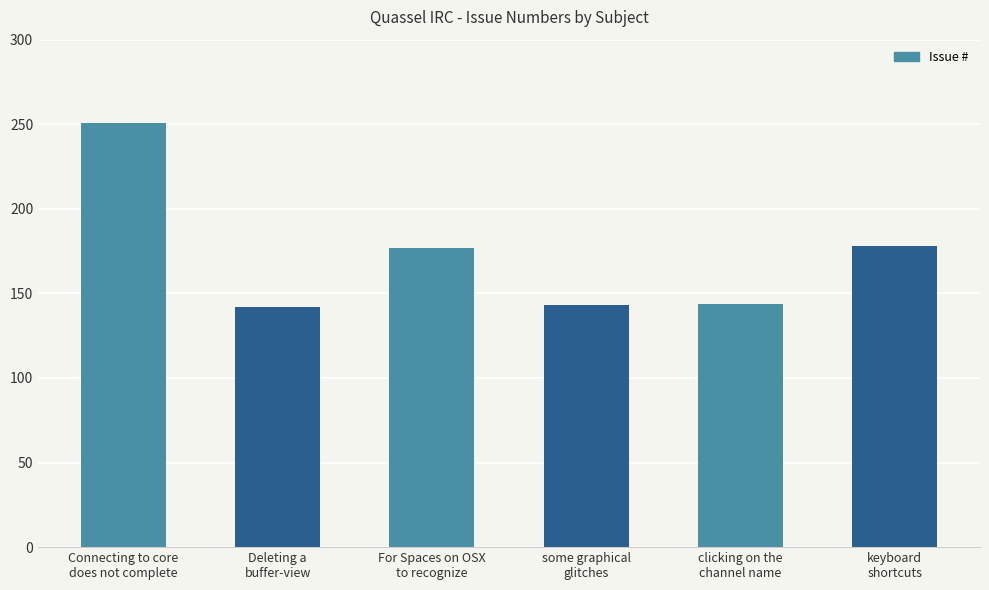

True or false: the data shows 76 at For Spaces on OSX
to recognize.

False